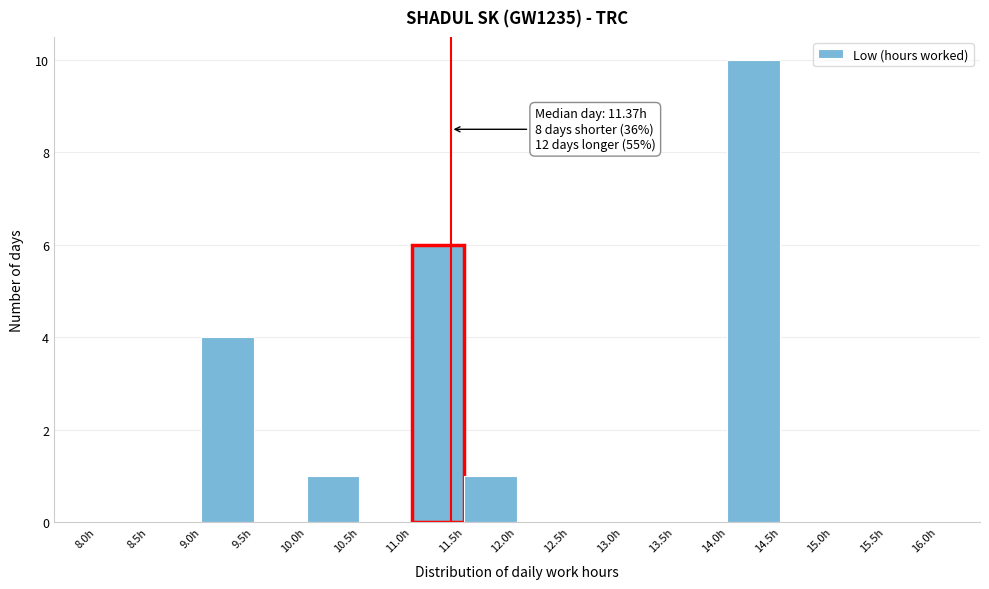

Which range on the x-axis has the tallest bar?

14.0 to 14.5